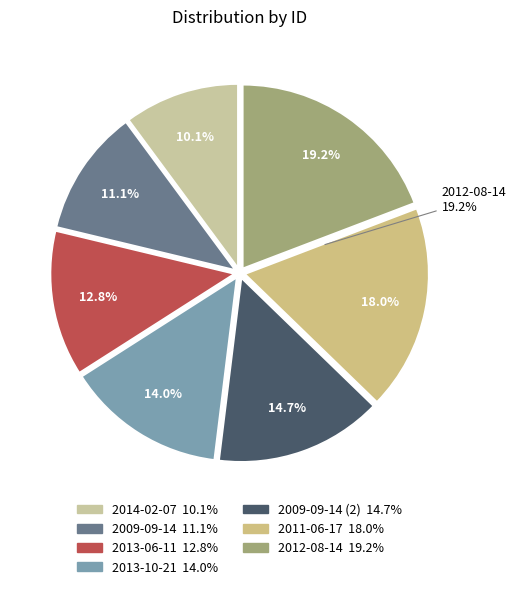

What portion of the pie excludes 2012-08-14?

80.8%